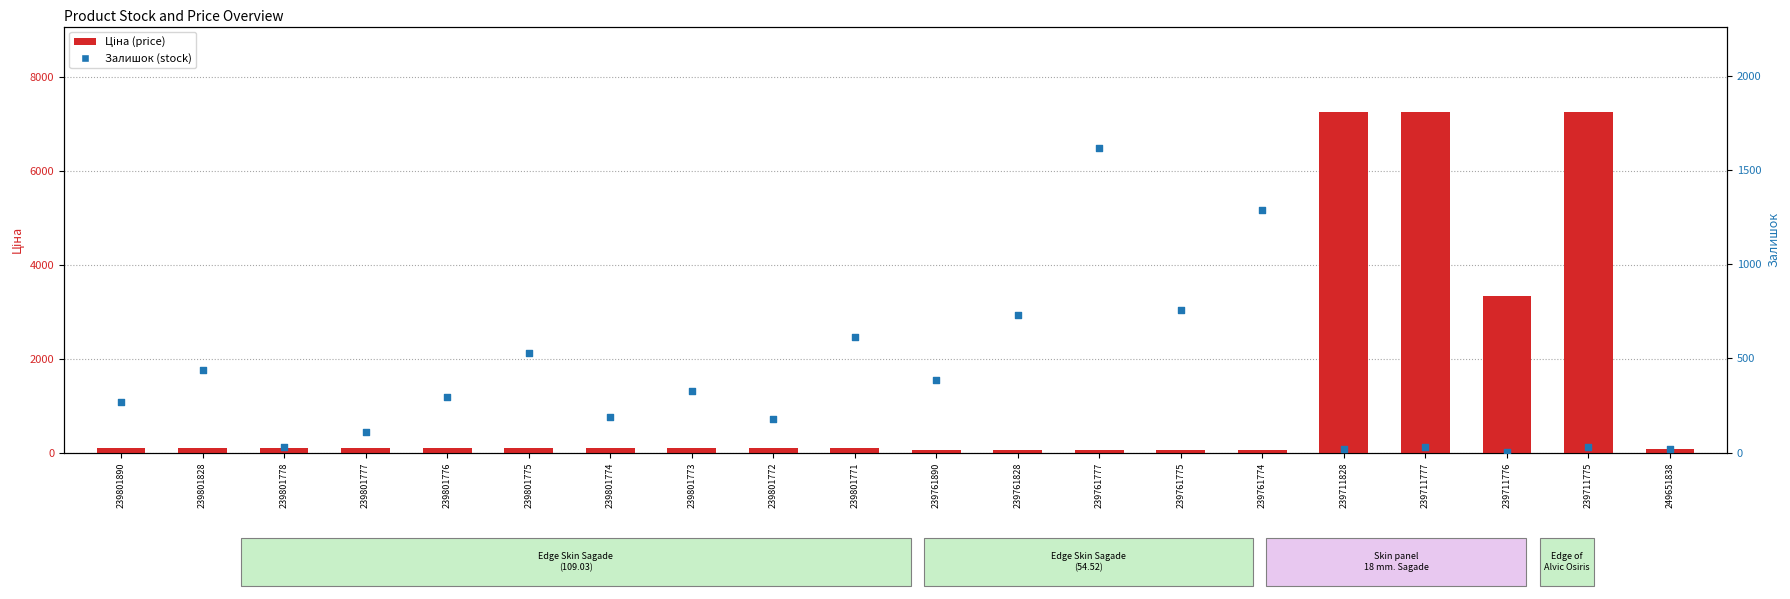

Which series has the largest Y range (max minus min)?

Ціна (price)